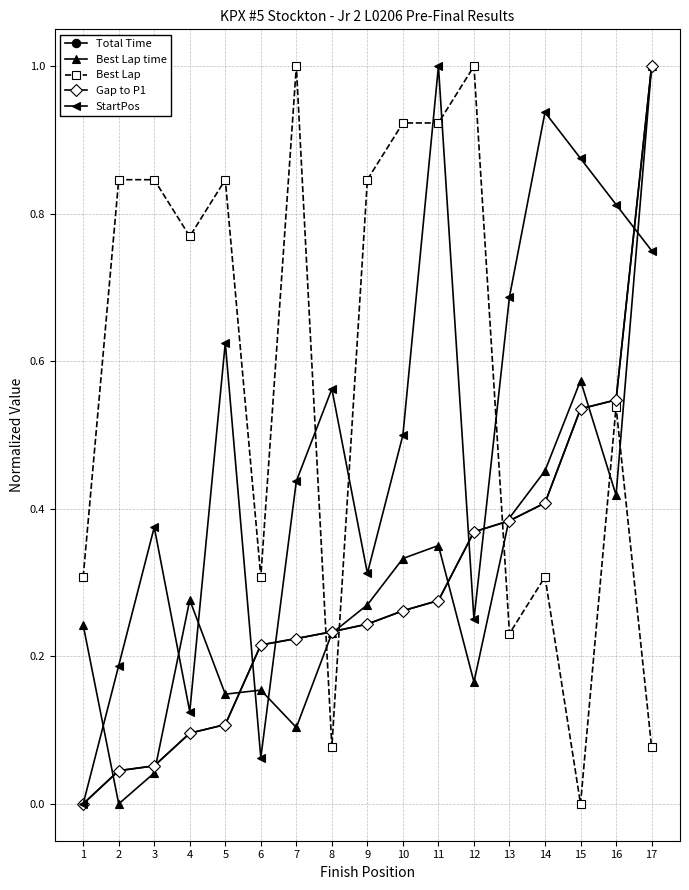

Reading right to left, what are all the values shown in this chart?

Total Time: 1.0	0.5	0.5	0.4	0.4	0.4	0.3	0.3	0.2	0.2	0.2	0.2	0.1	0.1	0.1	0.0	0.0
Best Lap time: 1.0	0.4	0.6	0.5	0.4	0.2	0.4	0.3	0.3	0.2	0.1	0.2	0.1	0.3	0.0	0.0	0.2
Best Lap: 0.1	0.5	0.0	0.3	0.2	1.0	0.9	0.9	0.8	0.1	1.0	0.3	0.8	0.8	0.8	0.8	0.3
Gap to P1: 1.0	0.5	0.5	0.4	0.4	0.4	0.3	0.3	0.2	0.2	0.2	0.2	0.1	0.1	0.1	0.0	0.0
StartPos: 0.8	0.8	0.9	0.9	0.7	0.2	1.0	0.5	0.3	0.6	0.4	0.1	0.6	0.1	0.4	0.2	0.0